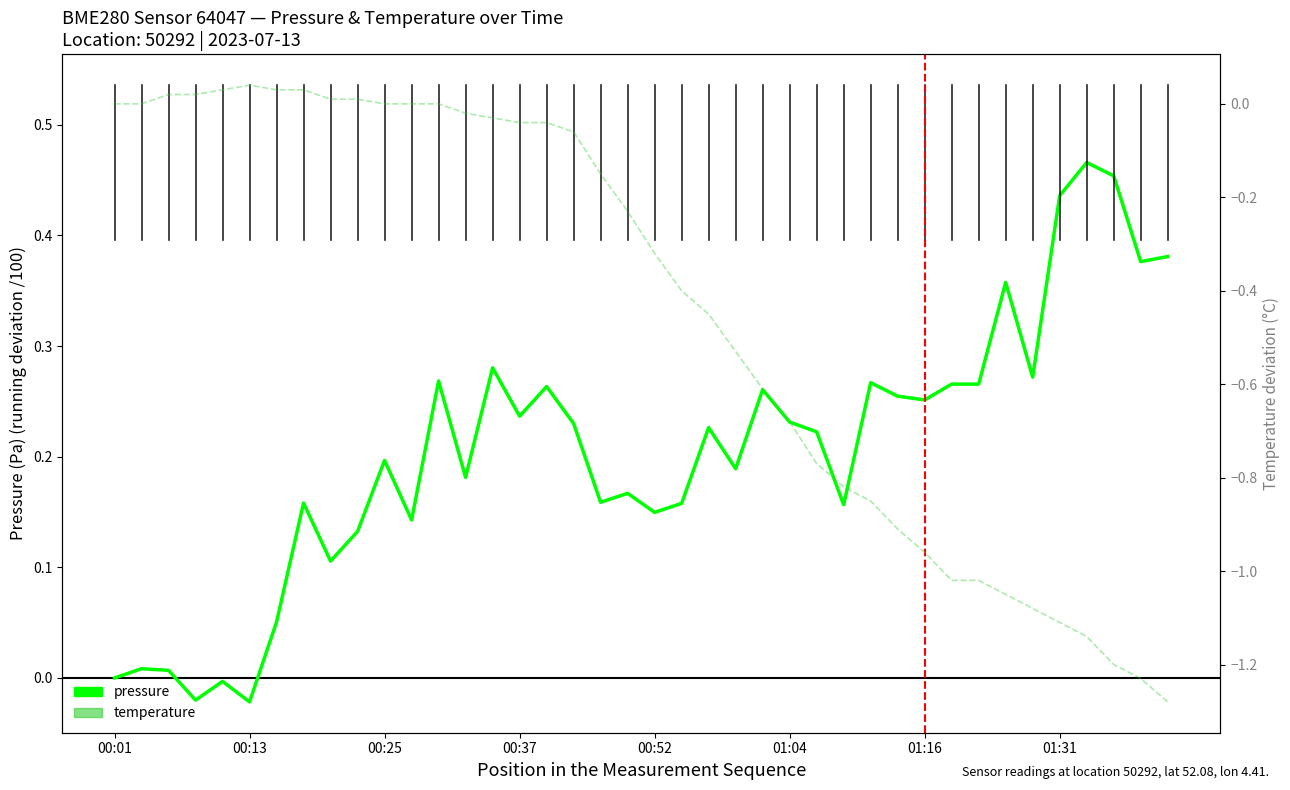

Is it true that temperature equals 0.0 at 01:16?

False